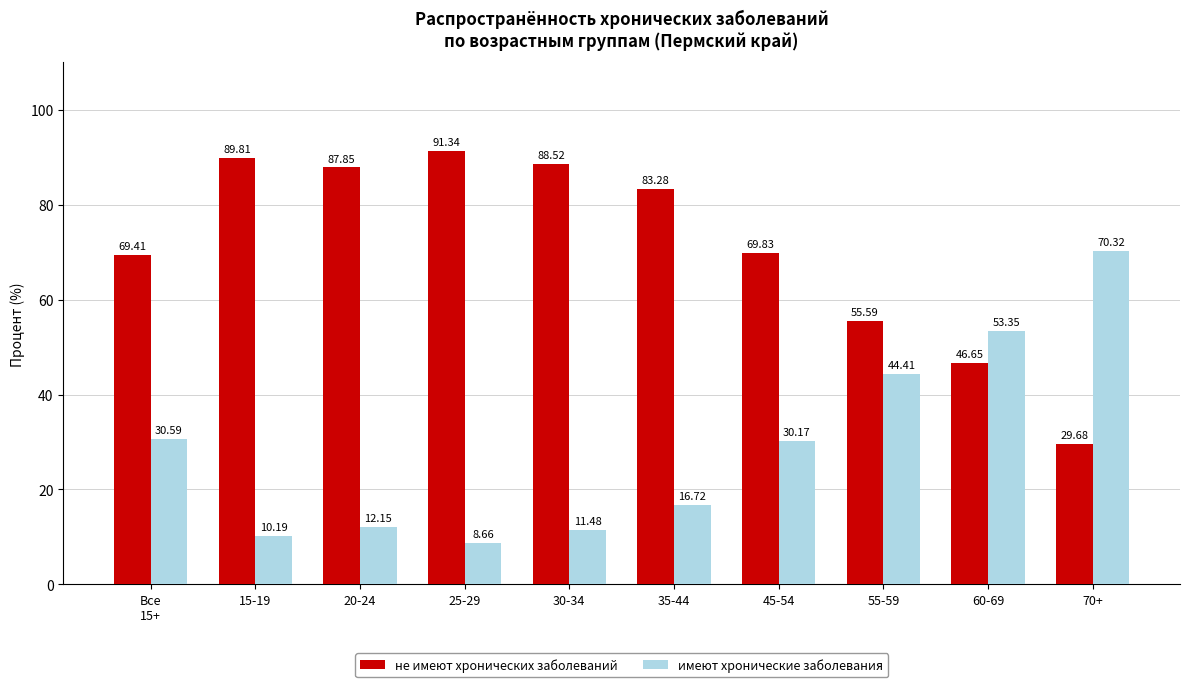

What are all the series names shown in the legend?

не имеют хронических заболеваний, имеют хронические заболевания